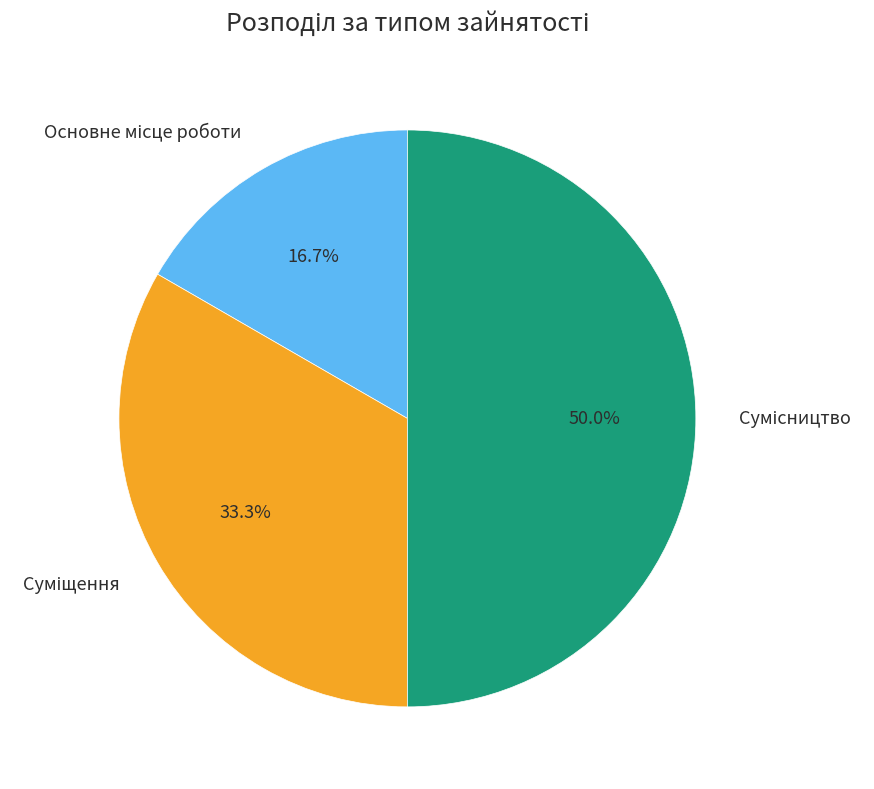

To the nearest percent, what is the difference between the largest and smallest slice percentages?

33%